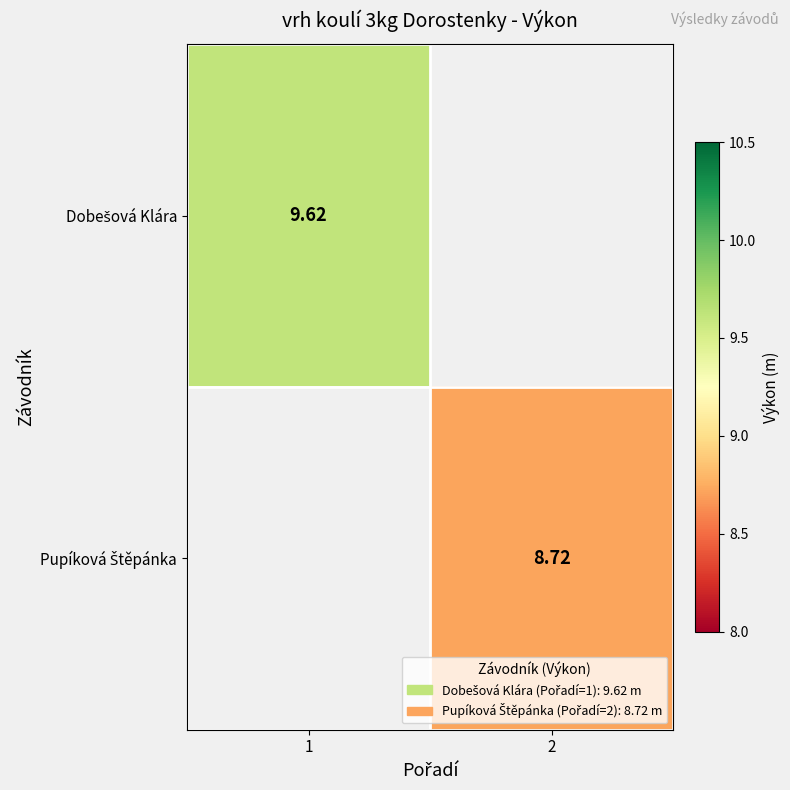

At which label does Dobešová Klára reach its minimum?

1